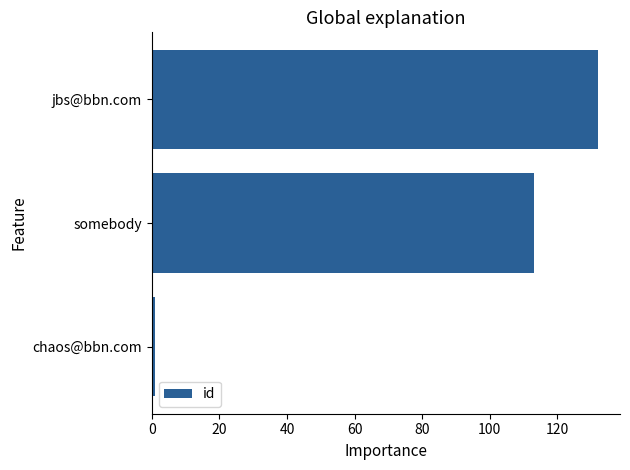

Which category has the highest value across all series?

jbs@bbn.com